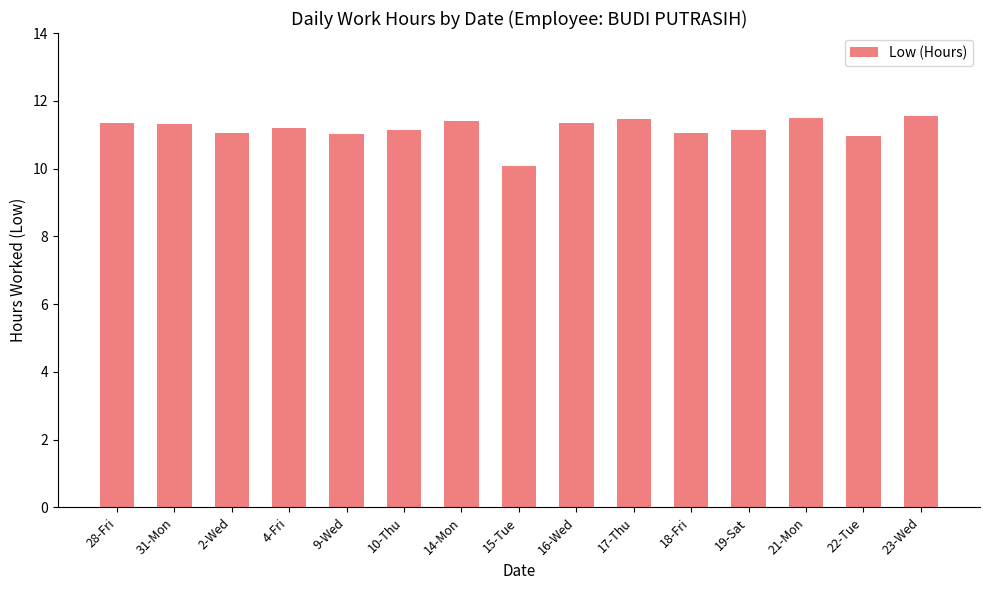

The value at 16-Wed is 11.3. True or false?

True